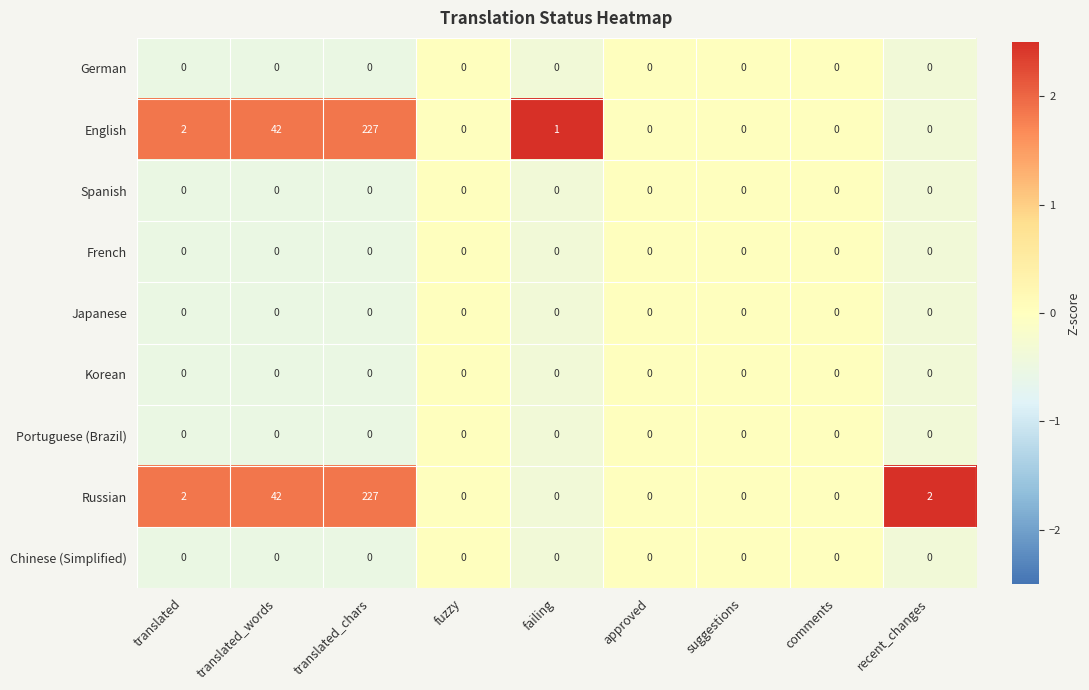

The Russian series shows 0 at fuzzy. True or false?

True